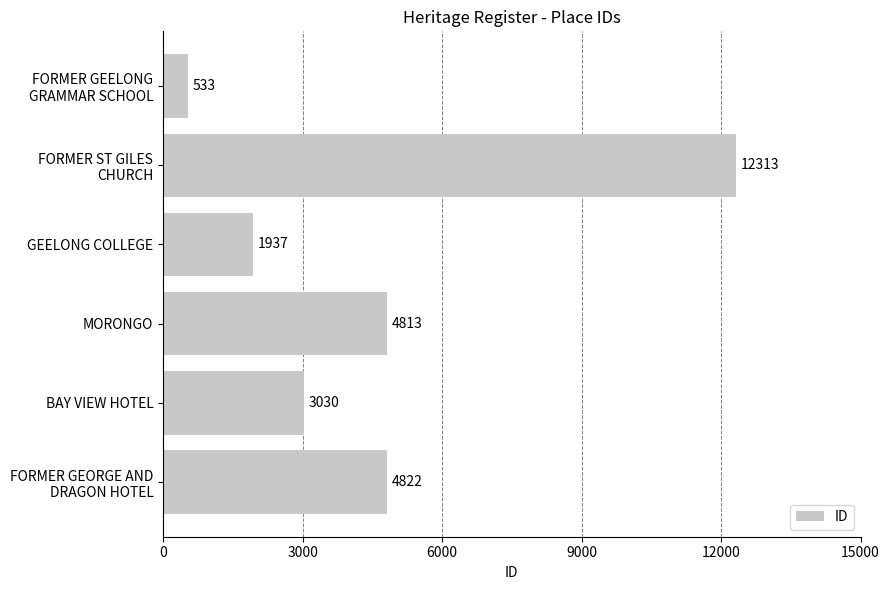

True or false: the data shows 4813 at MORONGO.

True